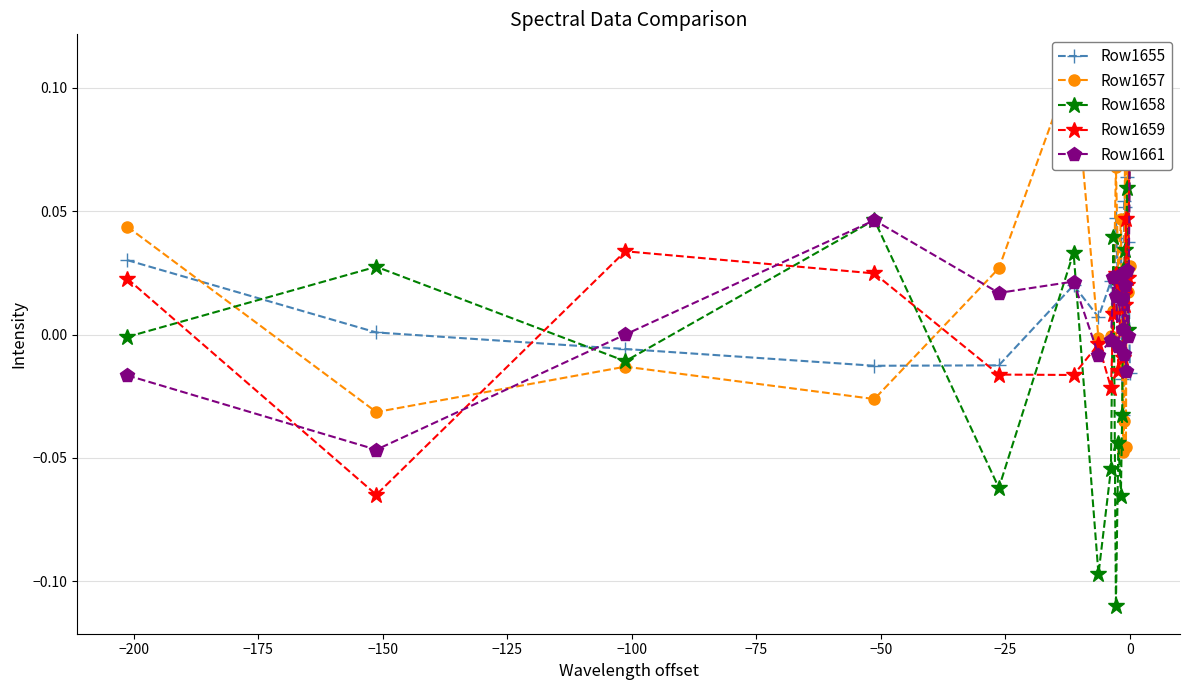

What is the difference between the maximum and minimum values in the Row1658 series?

0.2